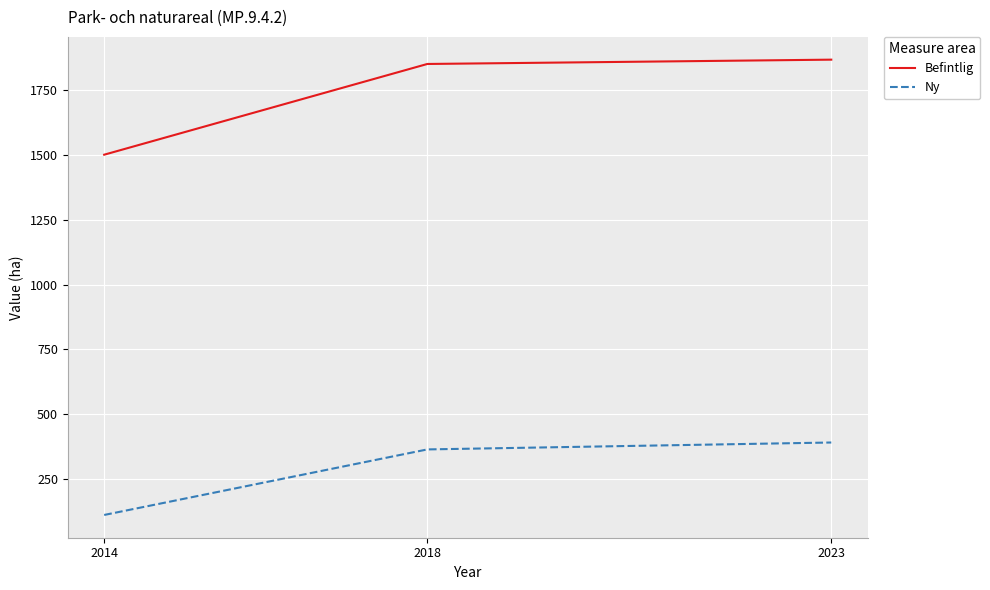

Count the number of data series in this chart.

2